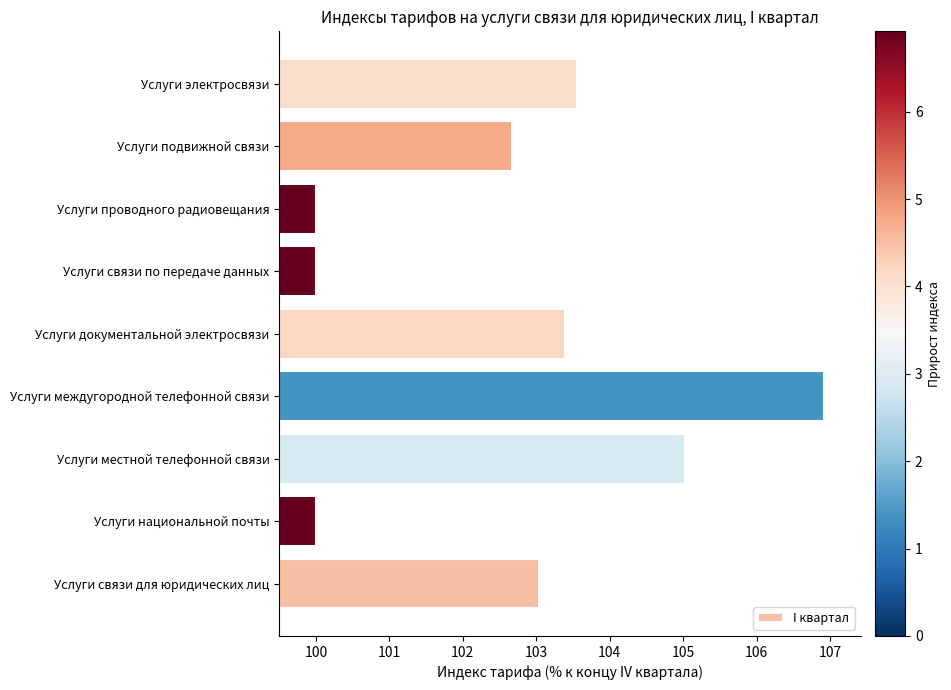

What is the change in value from Услуги междугородной телефонной связи to Услуги связи по передаче данных?

-6.9